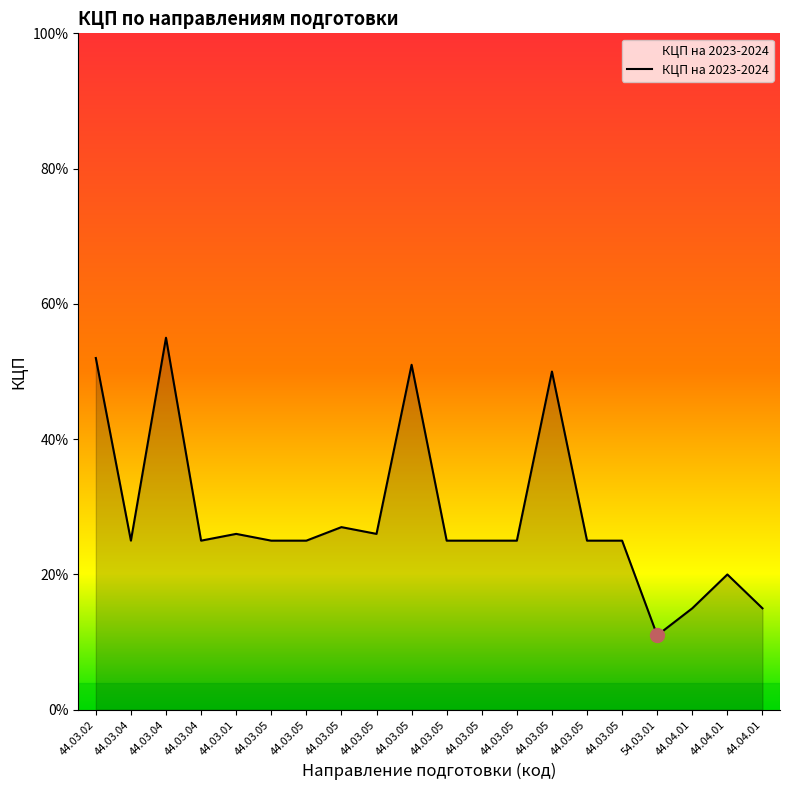

How many interior local peaks (higher than both neighbors) does the data have?

6